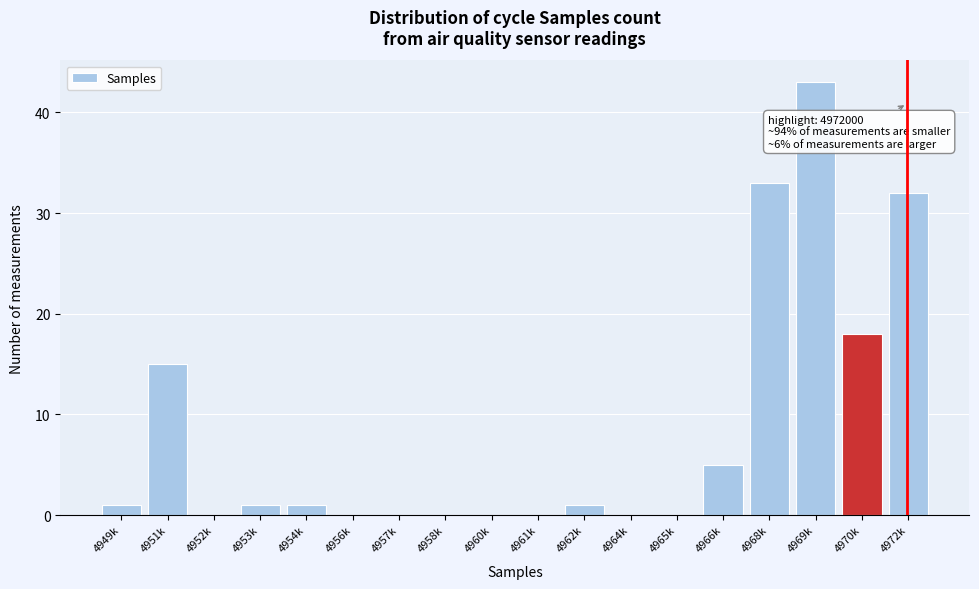

Reading left to right, extract all data points from this chart.

4949k=1	4951k=15	4952k=0	4953k=1	4954k=1	4956k=0	4957k=0	4958k=0	4960k=0	4961k=0	4962k=1	4964k=0	4965k=0	4966k=5	4968k=33	4969k=43	4970k=18	4972k=32